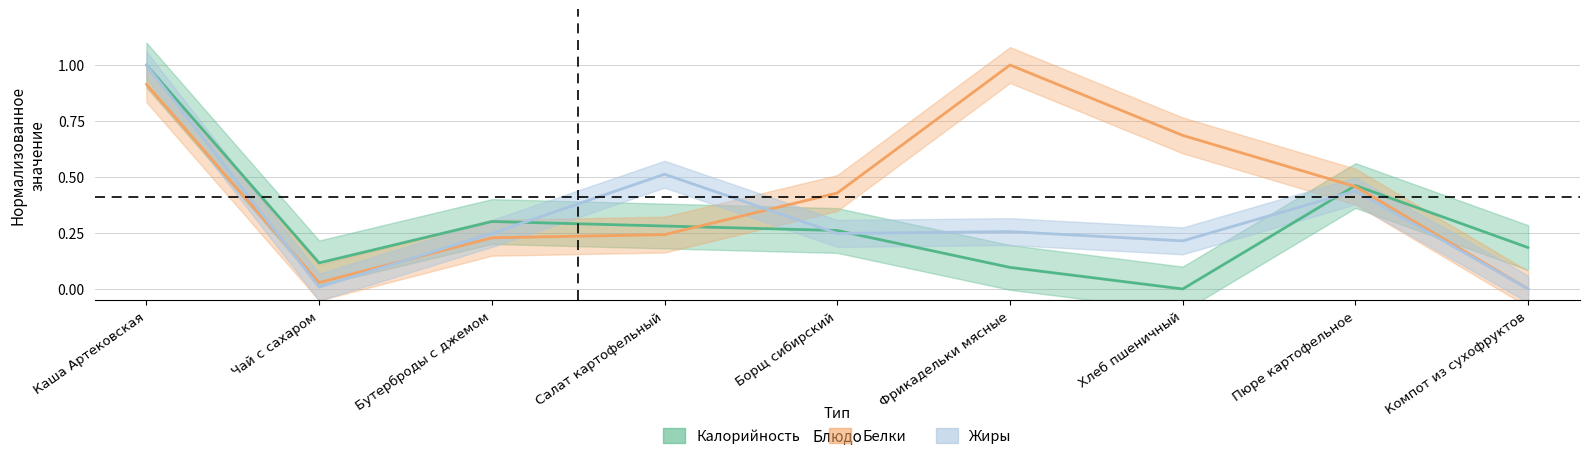

What is the spread (max minus min) of values at Чай с сахаром?

0.1